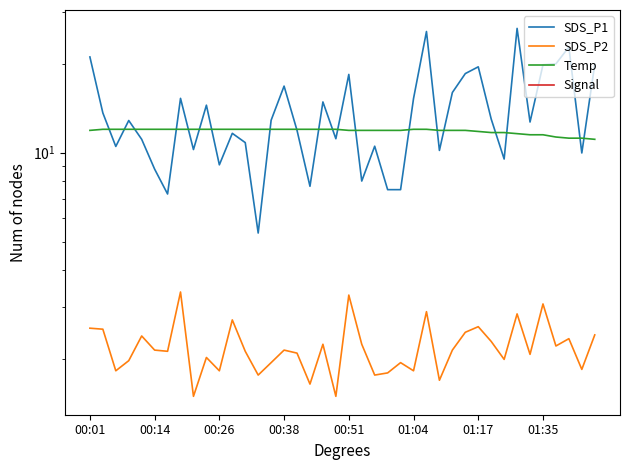

How many Signal values are between -70 and -69?

40